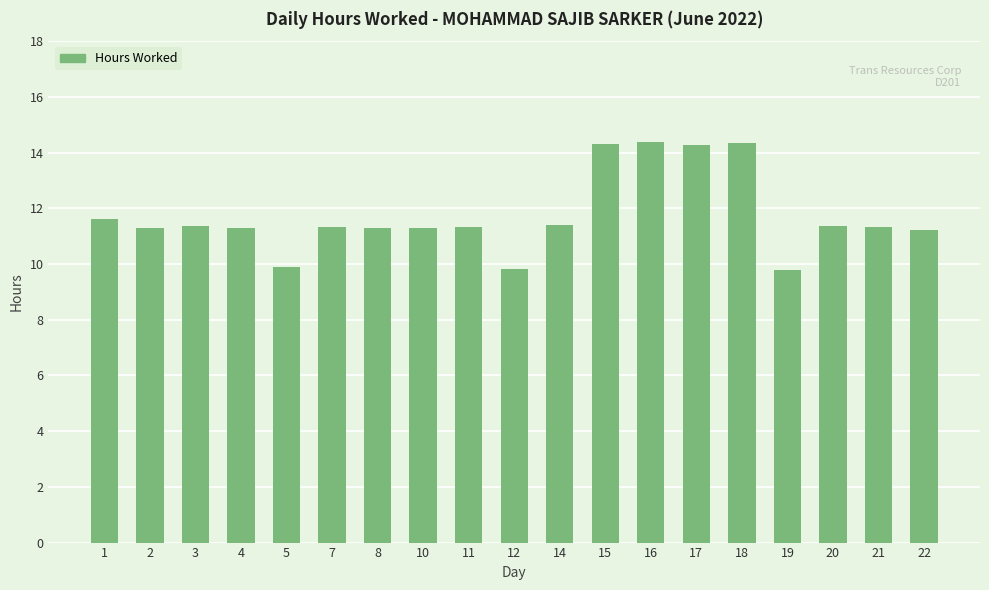

The value at 17 is 3.4. True or false?

False